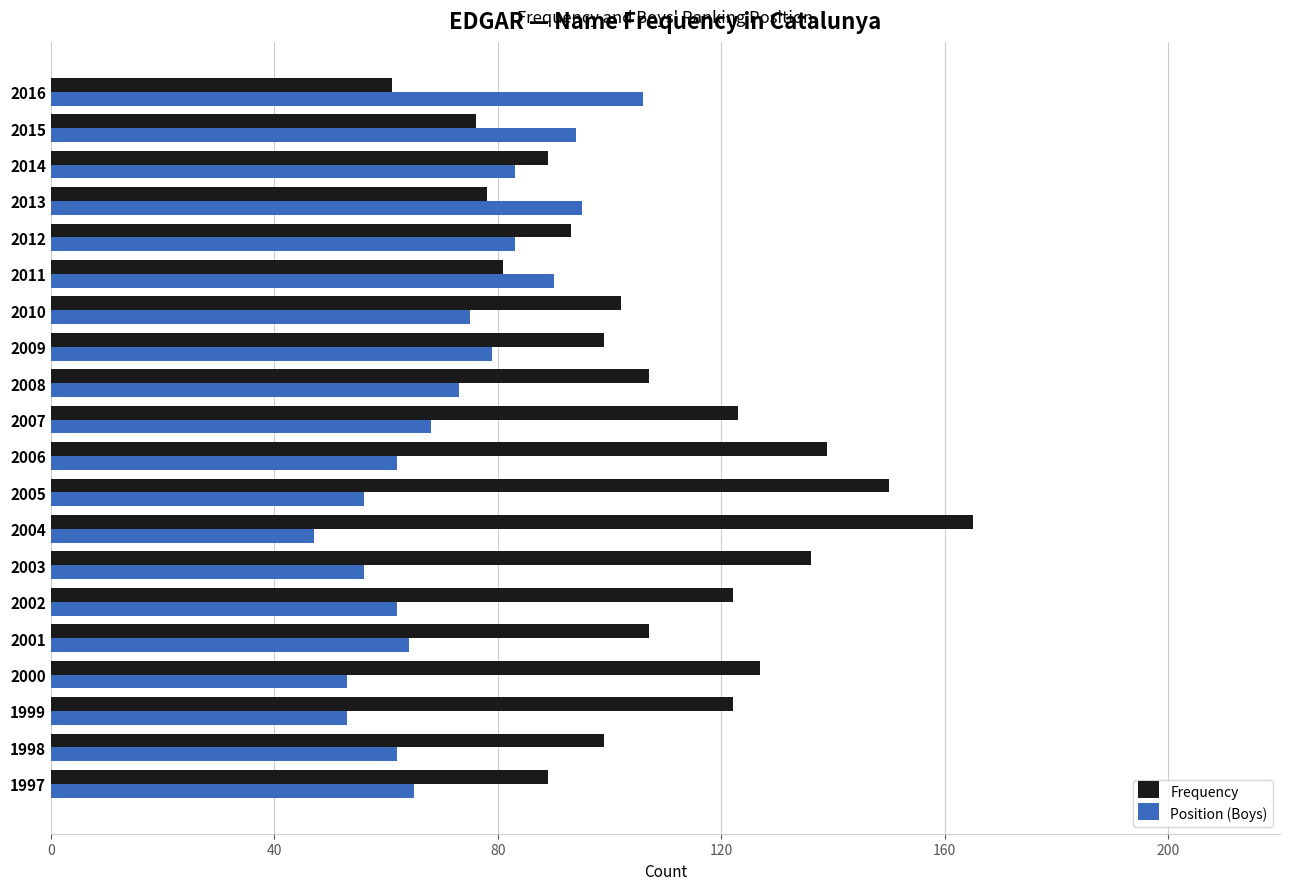

At which label does Position (Boys) reach its minimum?

2004